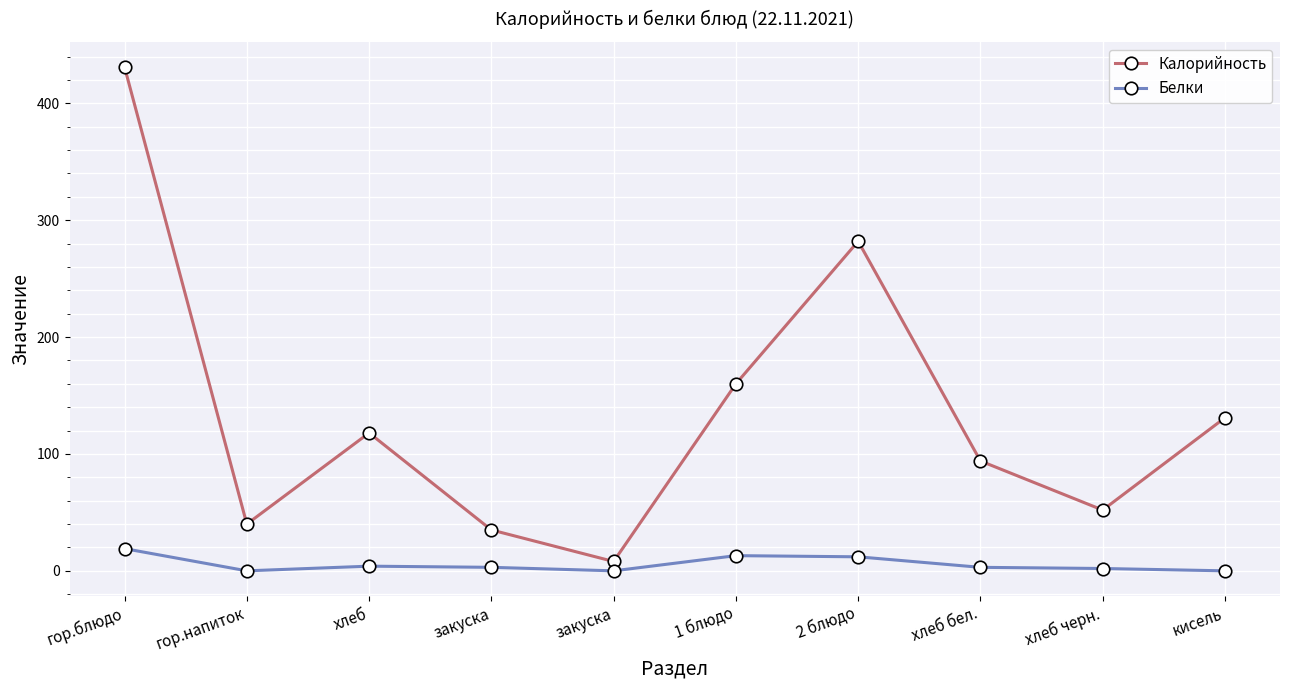

Rank the series by their maximum value, from highest to lowest.

Калорийность, Белки